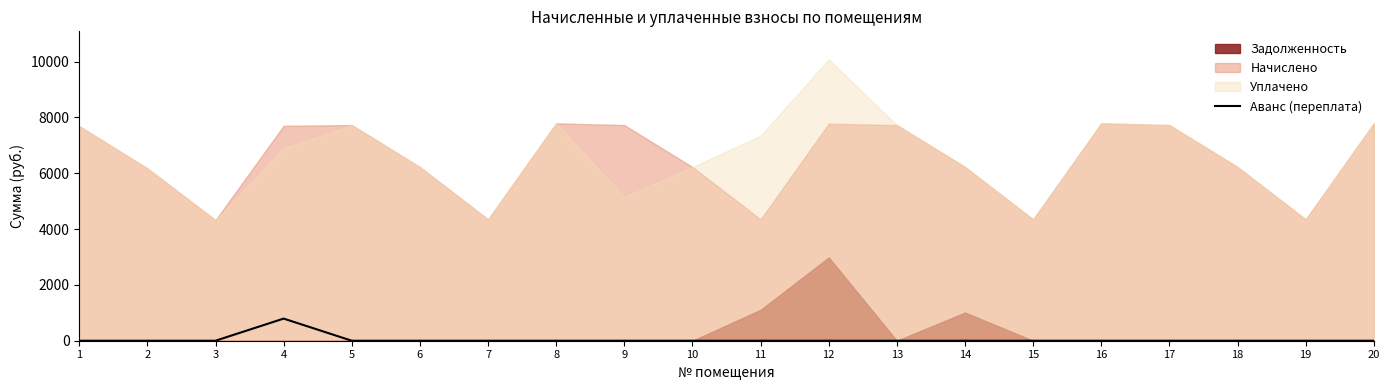

Does the chart have visible grid lines?

No